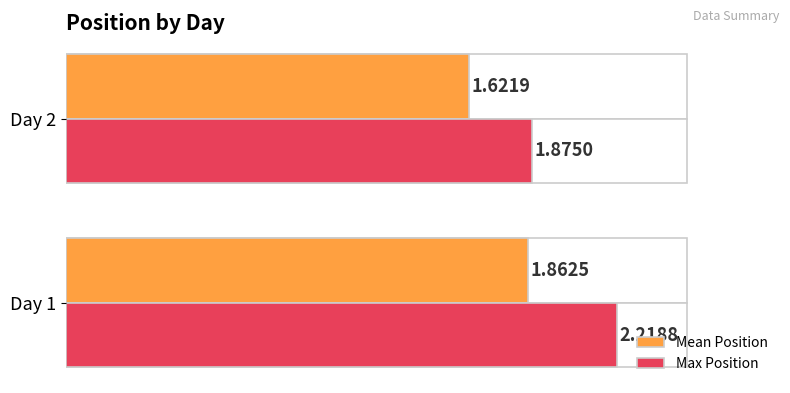

Reading right to left, transcribe all the data shown in this chart.

Mean Position: 0.5=1.6	0.0=1.9
Max Position: 0.5=1.9	0.0=2.2